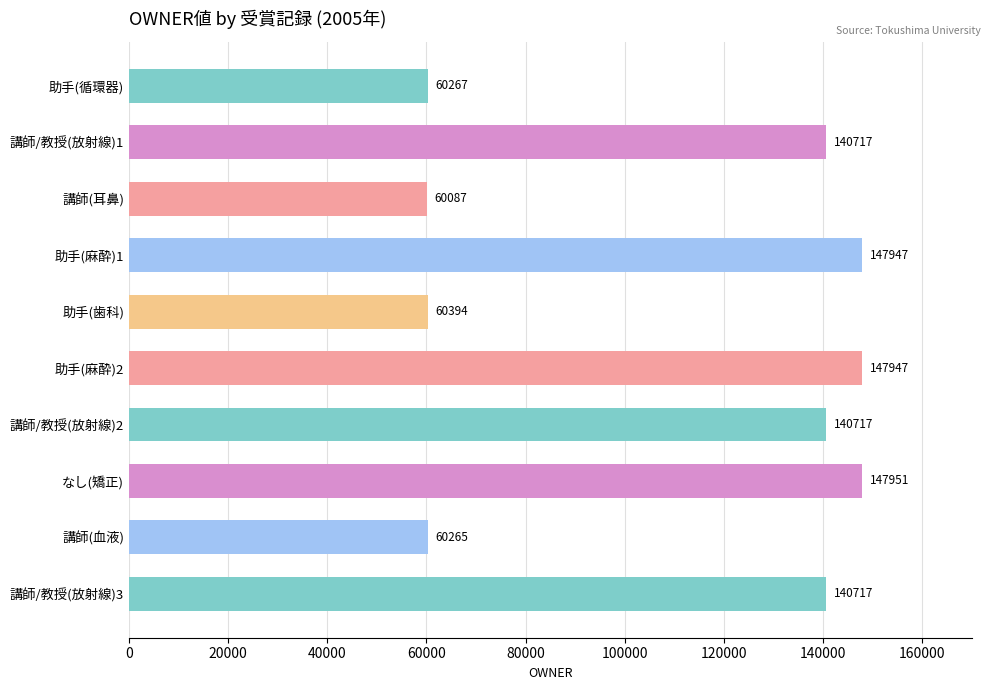

True or false: the data shows 91311 at 講師(耳鼻).

False